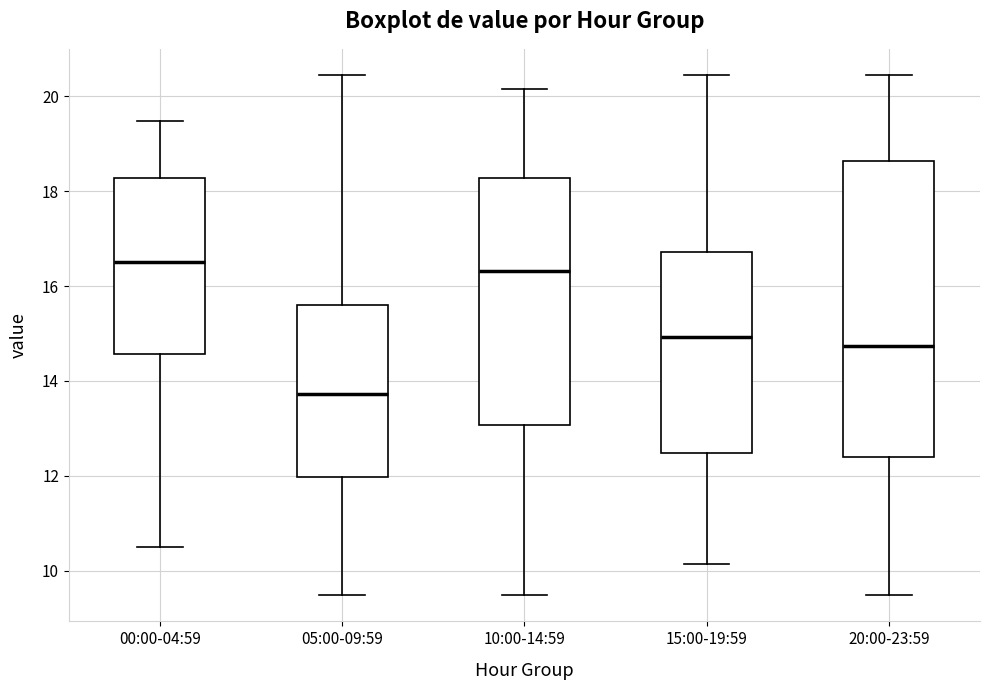

Reading left to right, transcribe this box plot: for each box, give where its median line is, the range the box spans, and where its two whiskers end, as read against the y-axis. The values are not printed on the chart, so give them approximately, as read against the axis.

00:00-04:59: median 16.6, box 14.6 to 18.2, whiskers 10.6 to 19.4
05:00-09:59: median 13.8, box 12.0 to 15.6, whiskers 9.4 to 20.4
10:00-14:59: median 16.4, box 13.0 to 18.2, whiskers 9.4 to 20.2
15:00-19:59: median 15.0, box 12.4 to 16.8, whiskers 10.2 to 20.4
20:00-23:59: median 14.8, box 12.4 to 18.6, whiskers 9.4 to 20.4